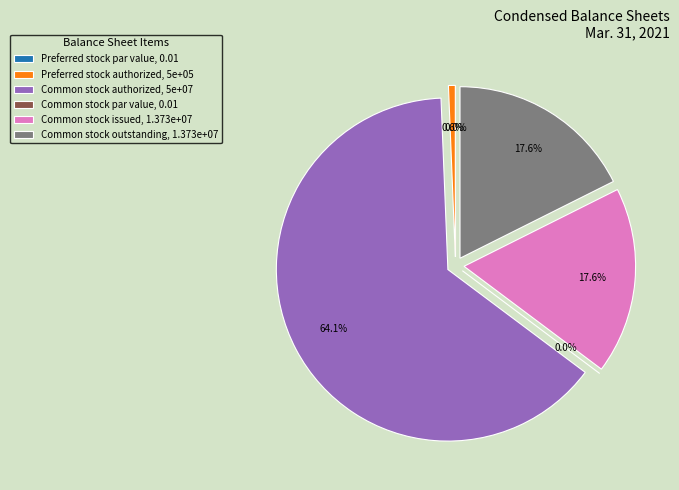

To the nearest percent, what is the combined percentage of Preferred stock authorized and Preferred stock outstanding?

1%